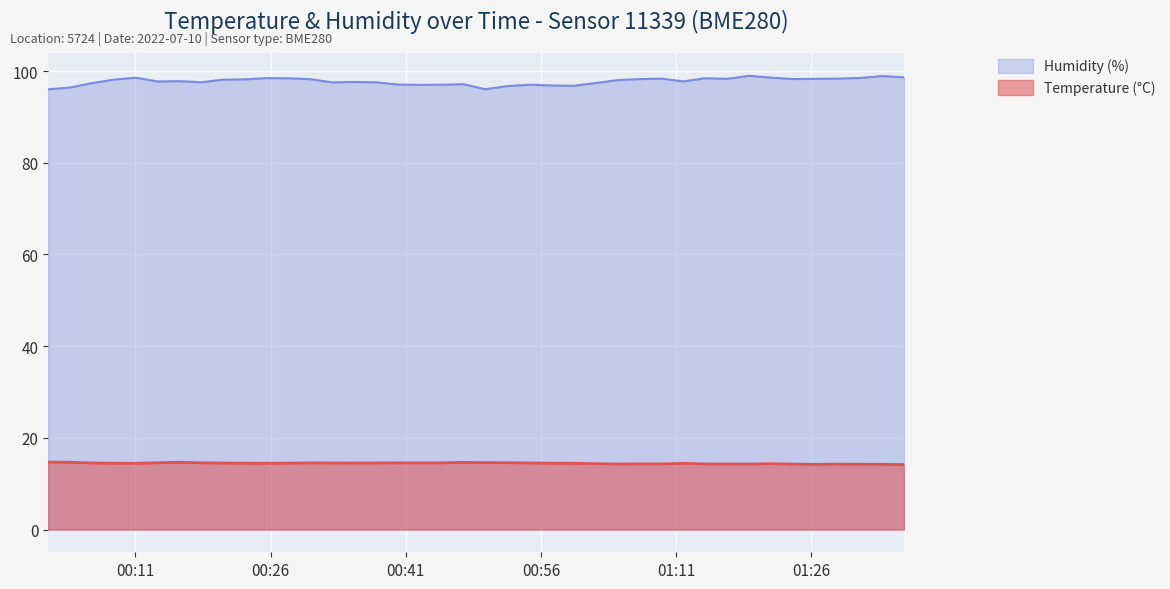

Reading left to right, what are all the values shown in this chart?

Temperature (°C): 14.7	14.7	14.5	14.5	14.4	14.6	14.7	14.6	14.5	14.5	14.5	14.5	14.5	14.5	14.5	14.5	14.6	14.5	14.6	14.7	14.6	14.6	14.5	14.5	14.5	14.4	14.3	14.3	14.3	14.4	14.3	14.3	14.3	14.4	14.3	14.2	14.3	14.2	14.2	14.2
Humidity (%): 96.0	96.4	97.4	98.1	98.6	97.7	97.8	97.5	98.1	98.2	98.5	98.4	98.2	97.5	97.6	97.5	97.0	97.0	97.0	97.1	96.0	96.7	97.0	96.8	96.8	97.4	98.0	98.2	98.3	97.7	98.4	98.3	99.0	98.5	98.2	98.3	98.3	98.5	98.9	98.6